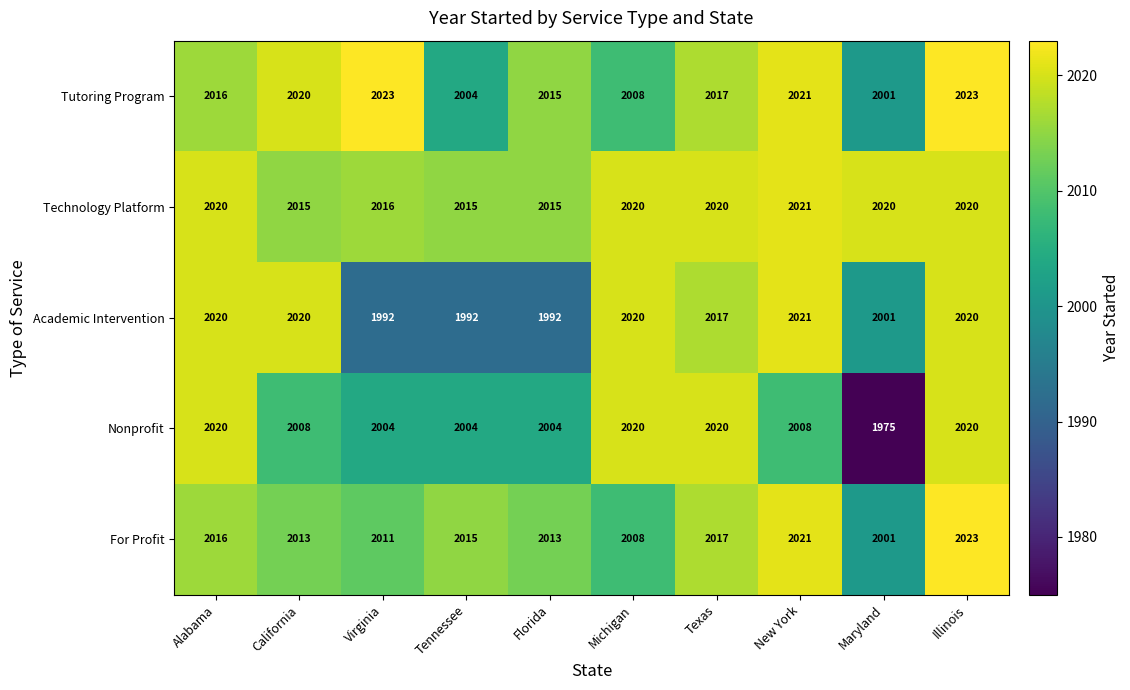

What is the sum of all For Profit values?

20138